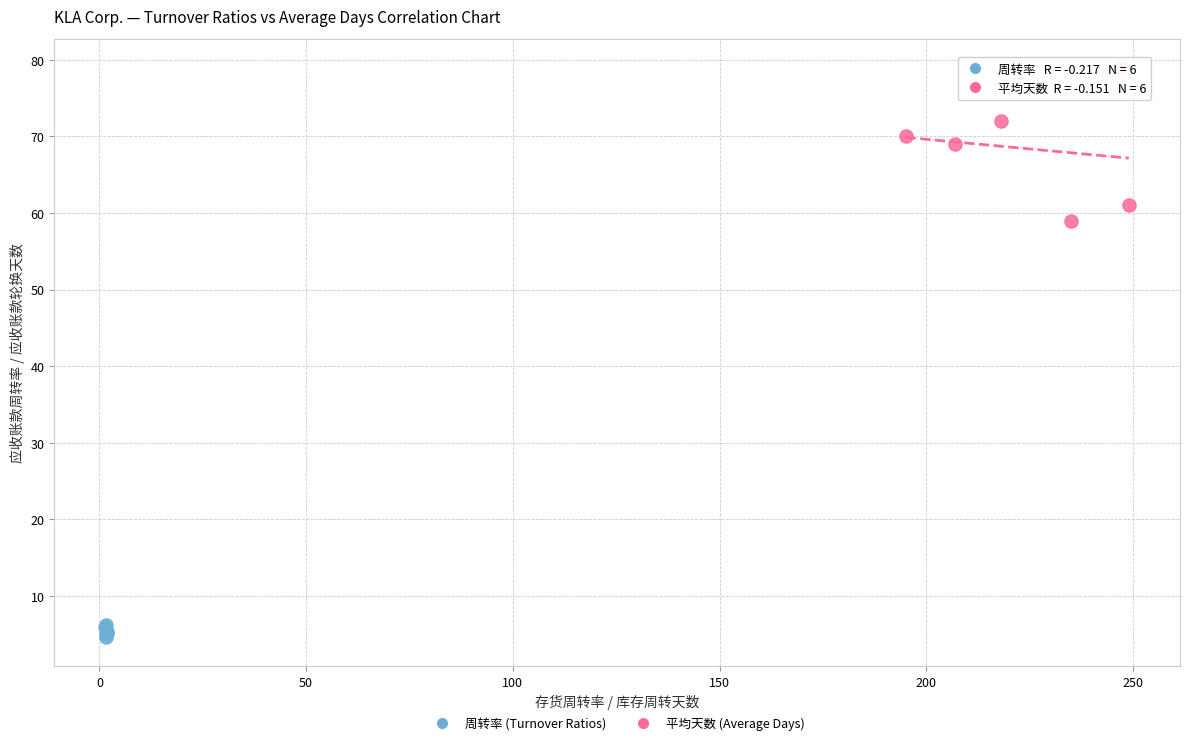

Which series contains the lowest Y value?

周转率 (Turnover Ratios)